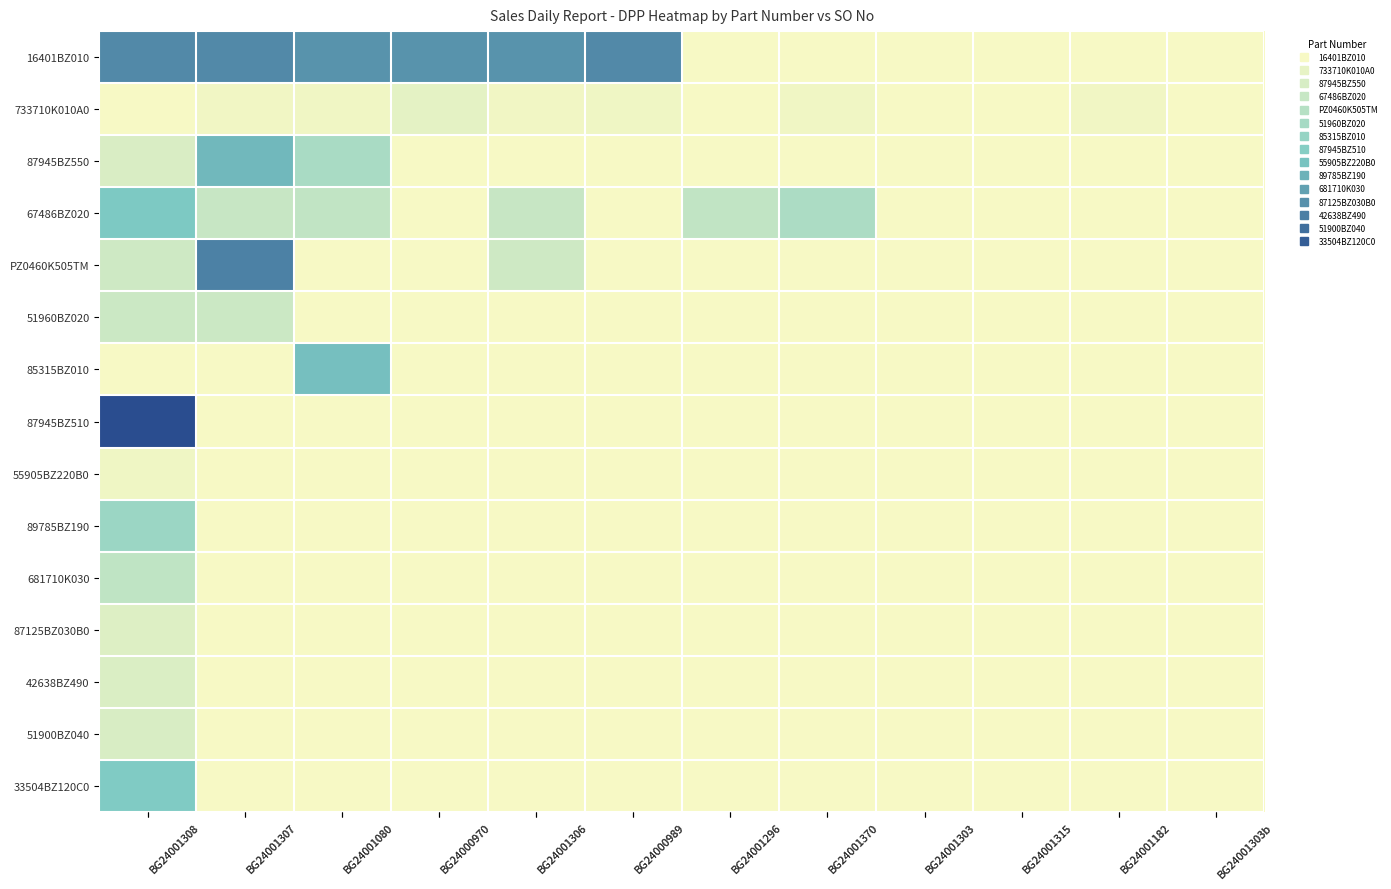

Is the value of PZ0460K505TM at BG24001296 greater than the value of 89785BZ190 at BG24001308?

No